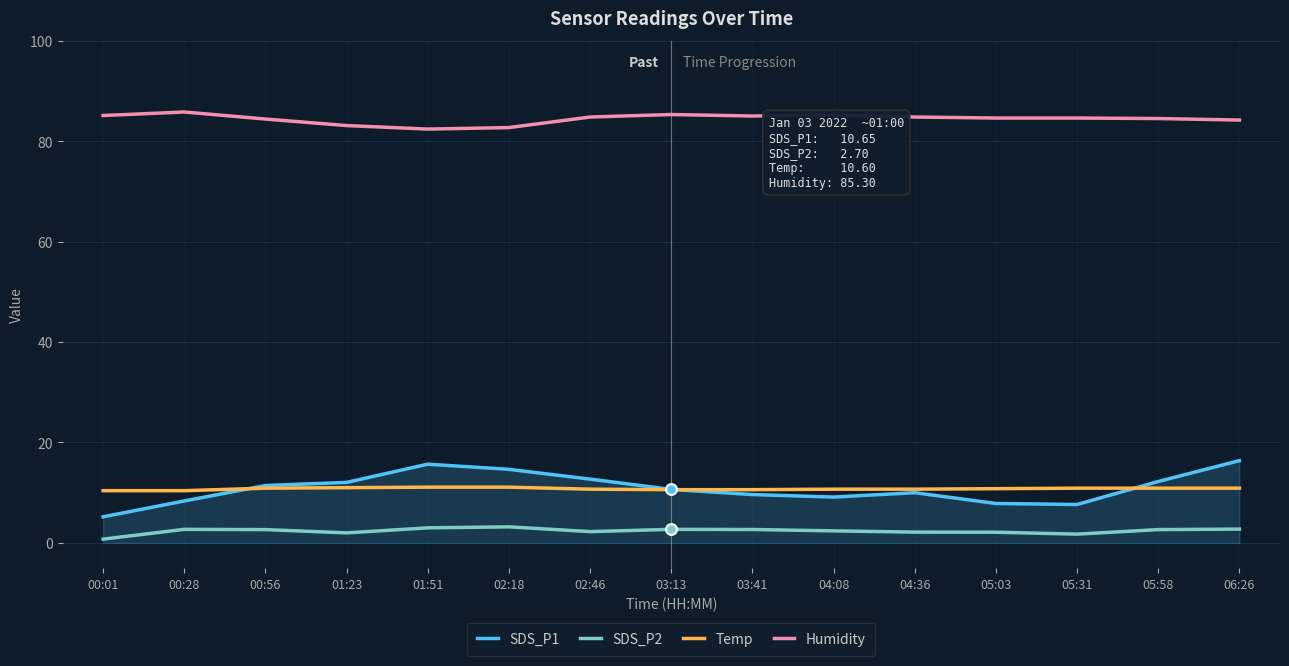

Which series has the largest total across all categories?

Humidity